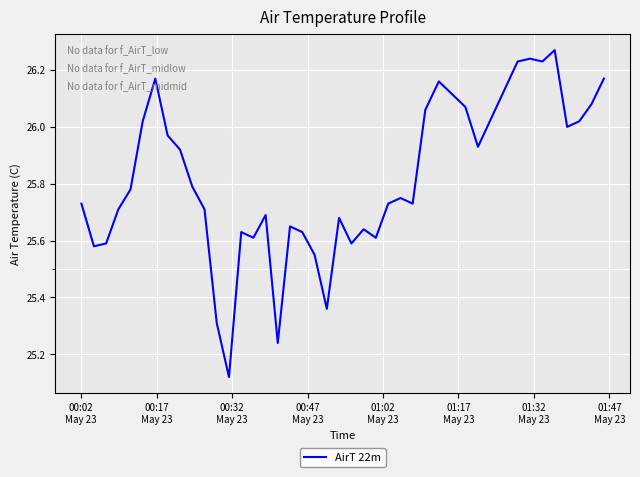

How many lines are shown in the chart?

1